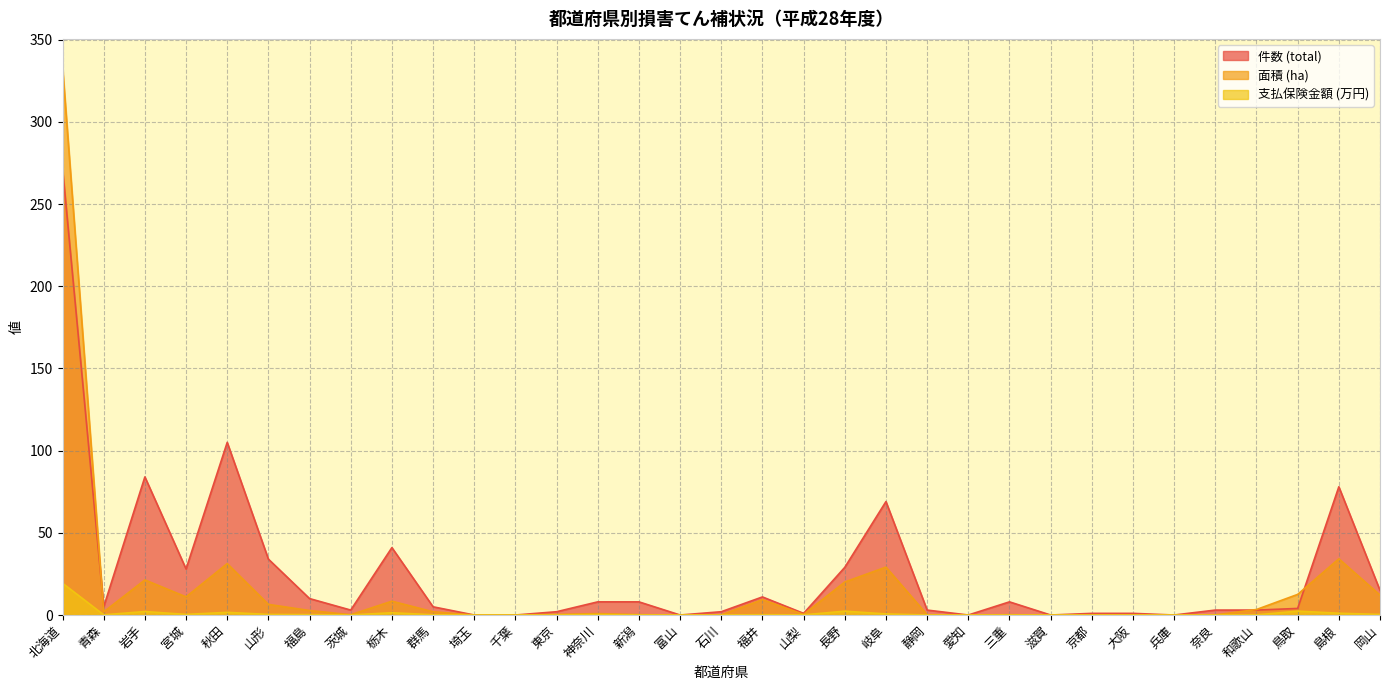

What is the label of the 26th point from the right?

茨城